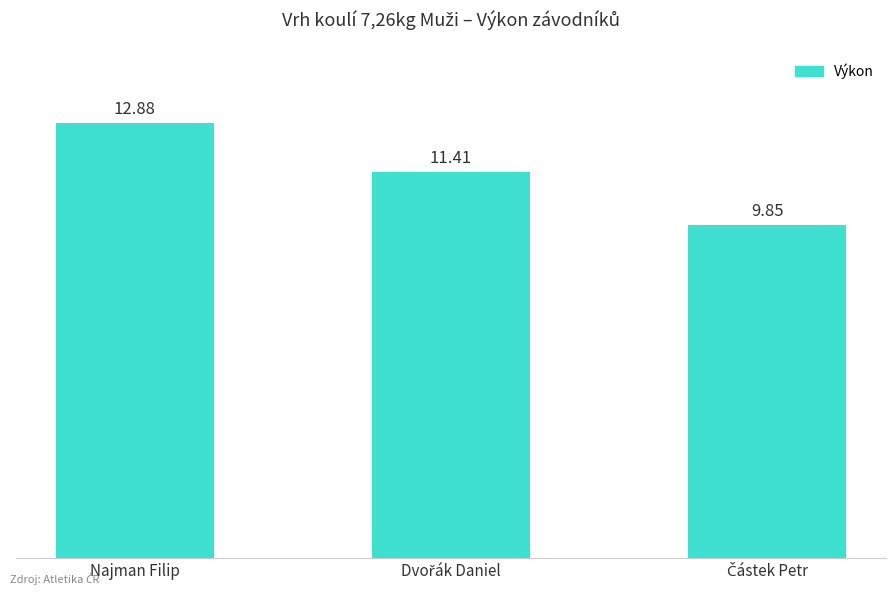

At which category does the chart reach its peak across all series?

Najman Filip